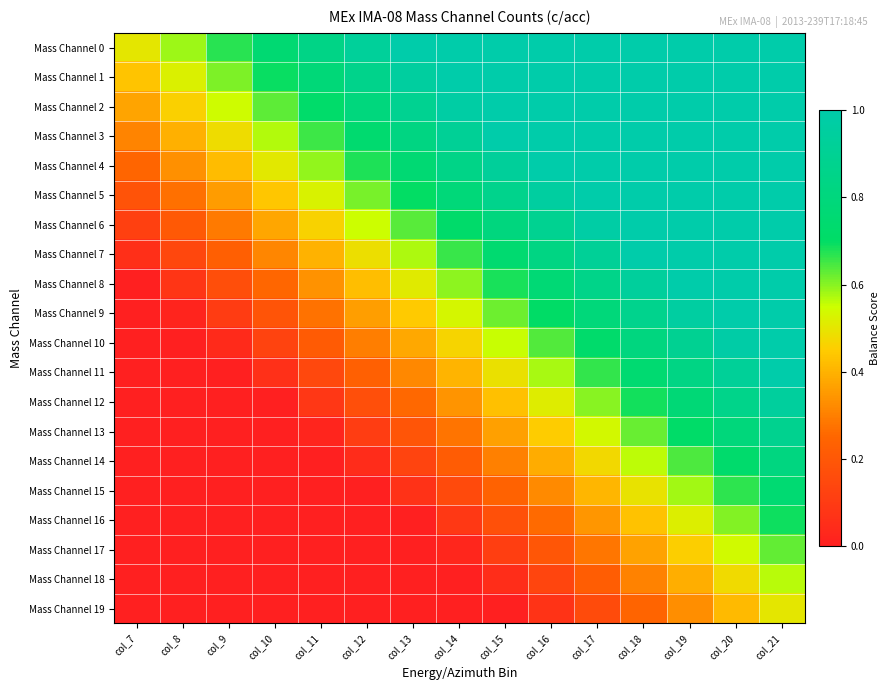

Count the number of categories in the chart.

15